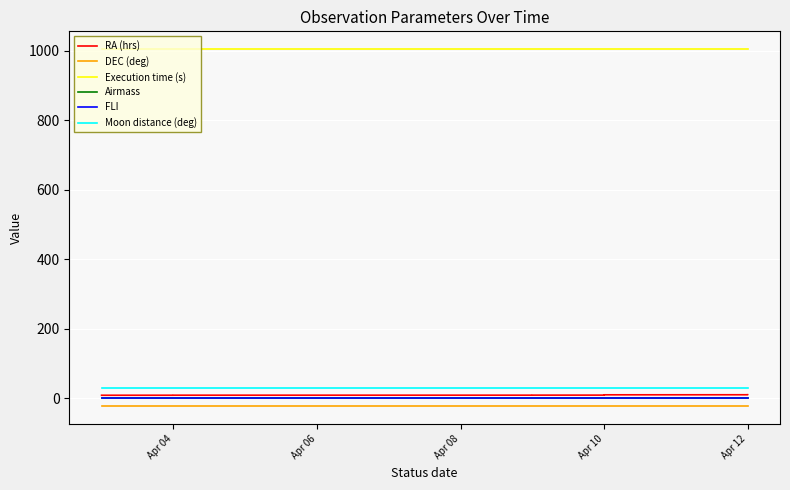

True or false: Moon distance (deg) has more than 1 points higher than both neighbors.

False